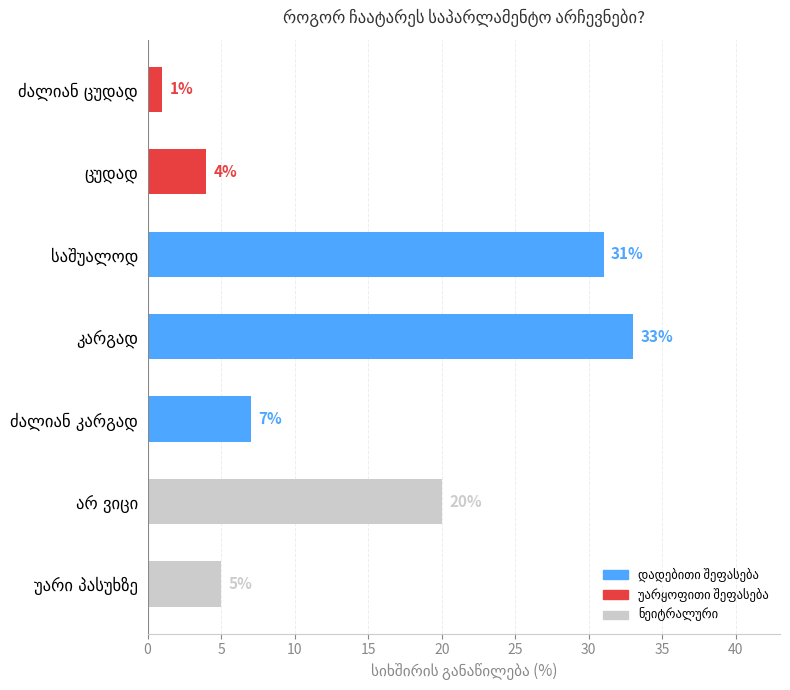

What is the value of the 1st bar from the top?

1